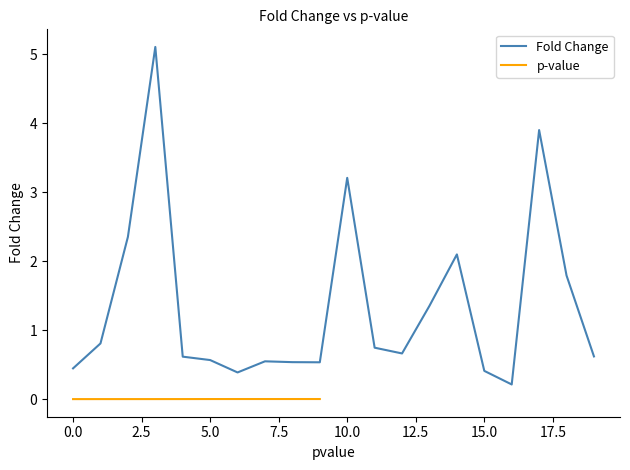

What is the average value?

1.3